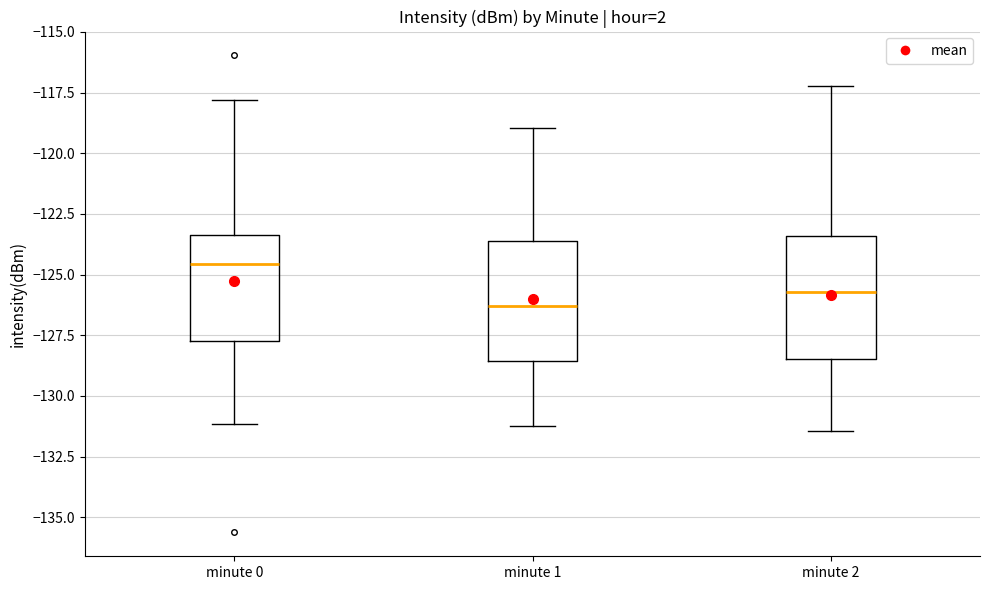

Which box has the highest median line?

minute 0